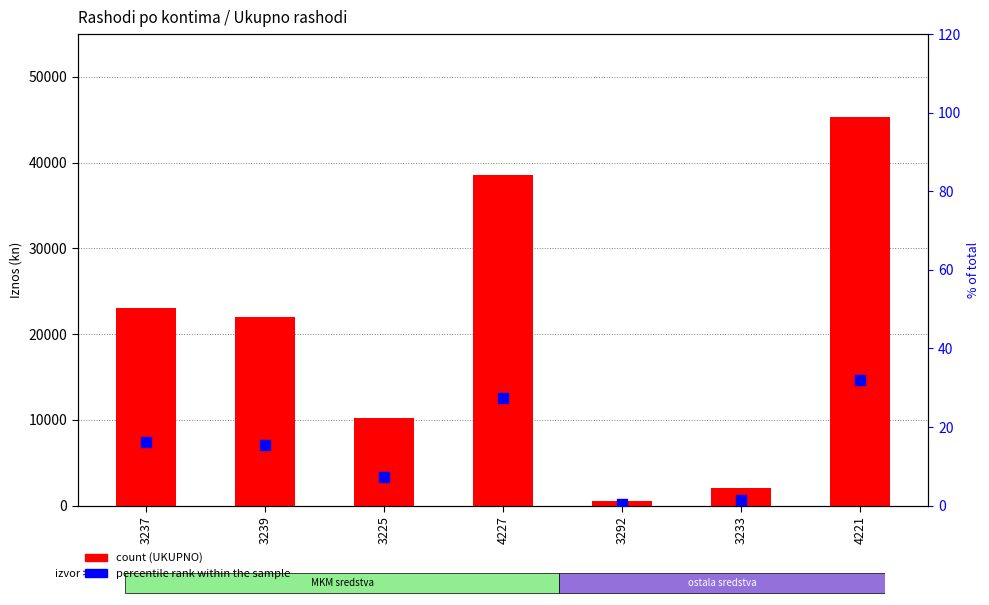

What are all the series names shown in the legend?

count, percentile rank within the sample